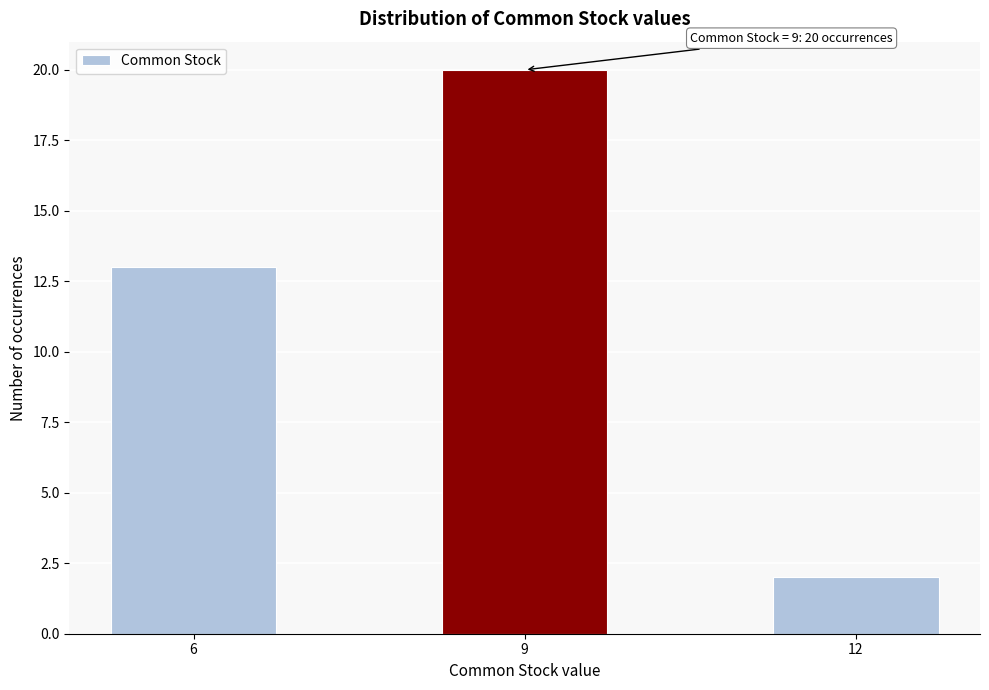

Reading right to left, list all the values displayed in this chart.

2	20	13